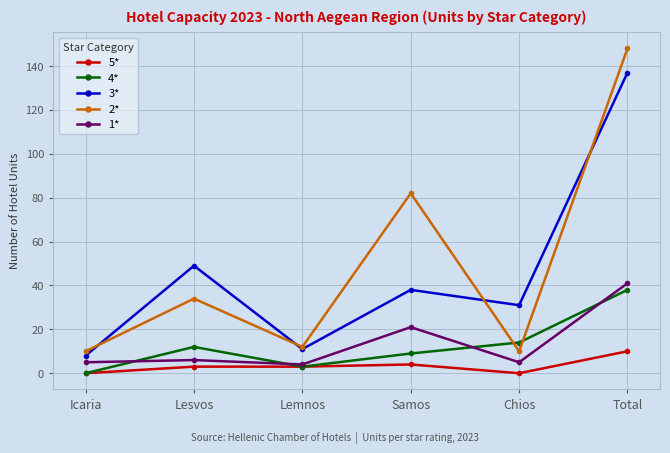

What is the label of the 3rd point from the right?

Samos